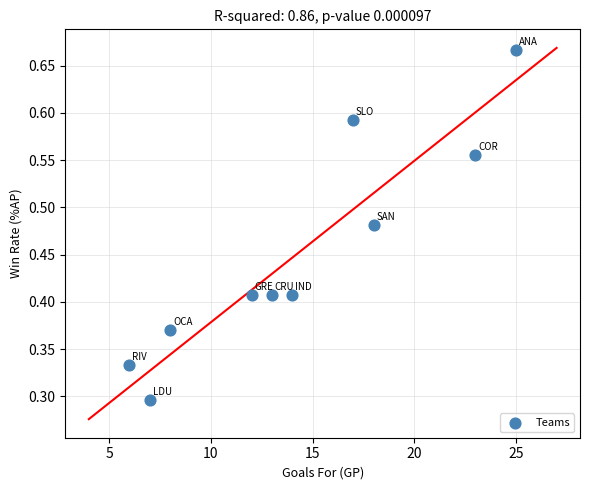

What is the range of X values (max minus min)?

19.0